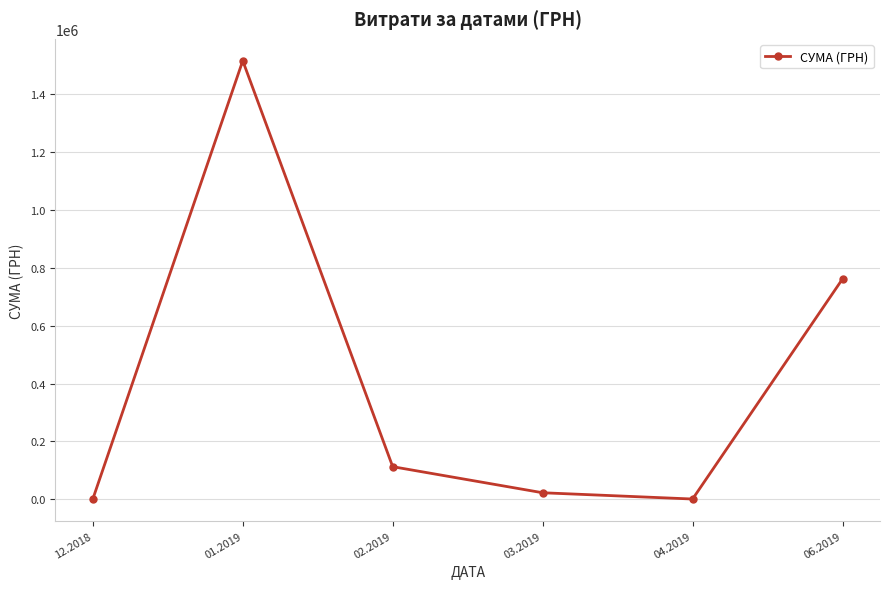

What is the maximum value shown in the chart?

1515902.4